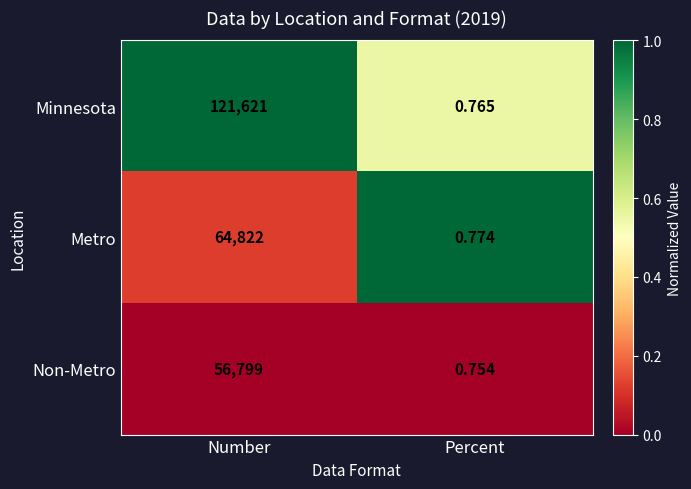

How many categories are shown in the chart?

2